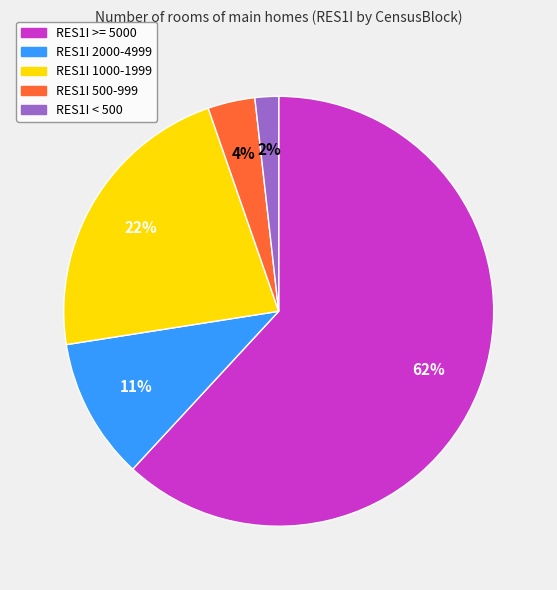

To the nearest percent, what is the average slice percentage?

20%